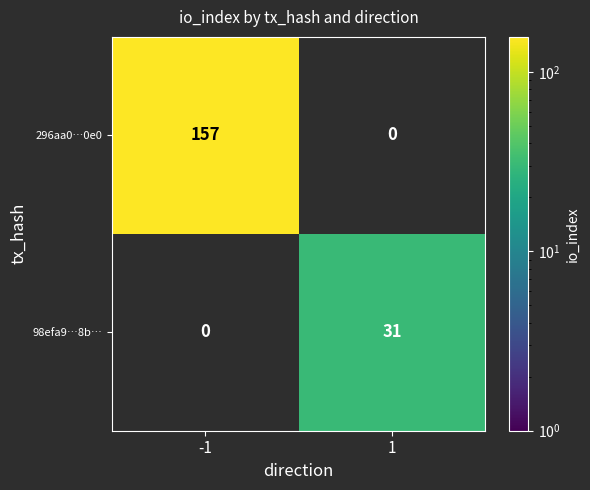

True or false: 296aa0…0e0 has a value of 247 at -1.

False